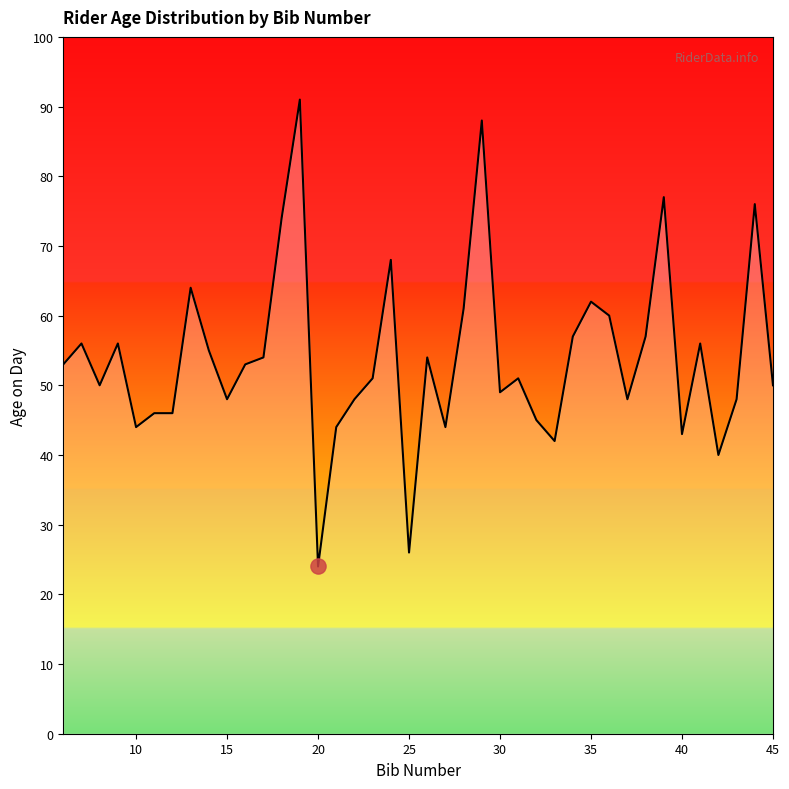

What is the smallest value displayed?

24